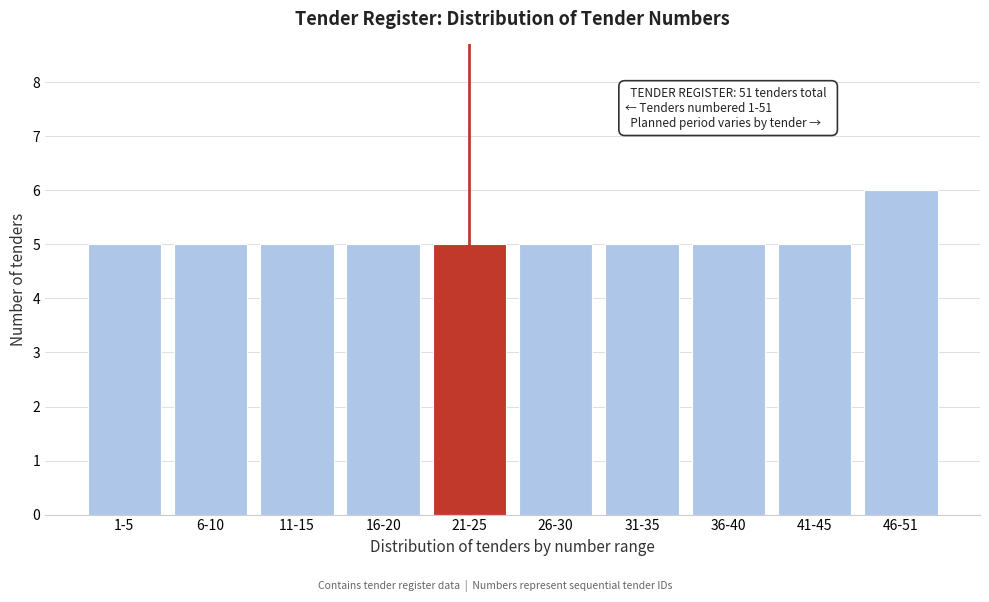

Reading left to right, transcribe all the data shown in this chart.

5	5	5	5	5	5	5	5	5	6